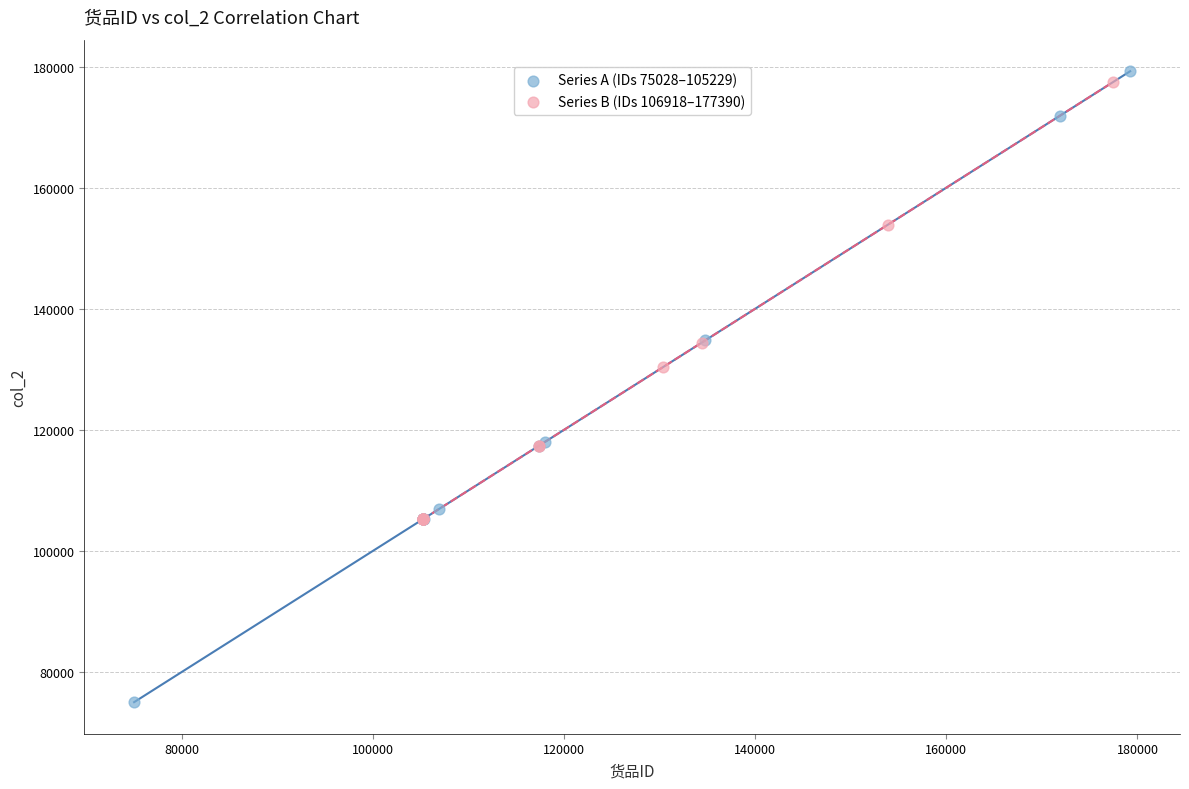

What are all the series names shown in the legend?

Series A (IDs 75028–105229), Series B (IDs 106918–177390)